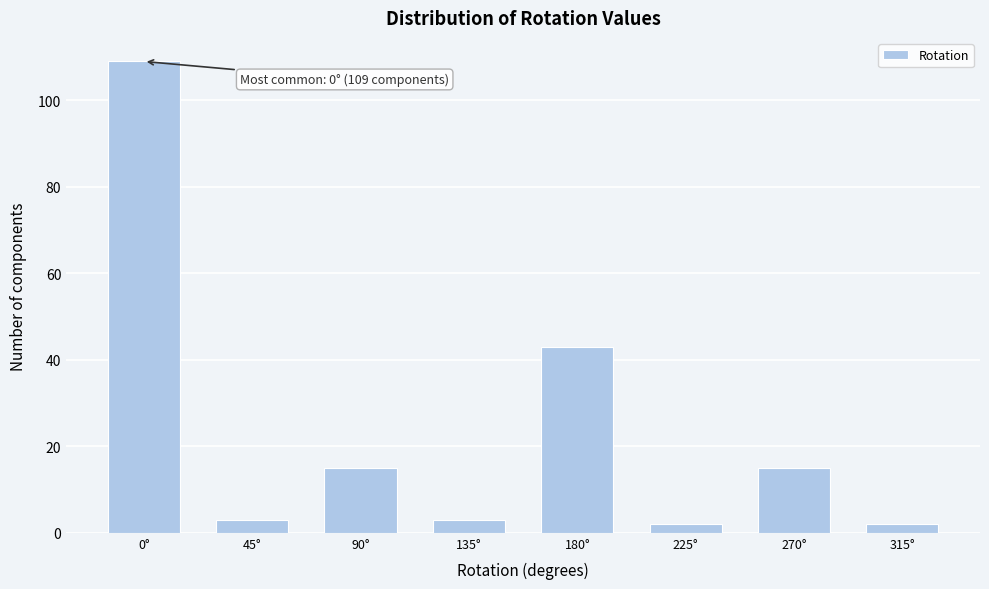

Reading left to right, list all the values displayed in this chart.

0°=109	45°=3	90°=15	135°=3	180°=43	225°=2	270°=15	315°=2